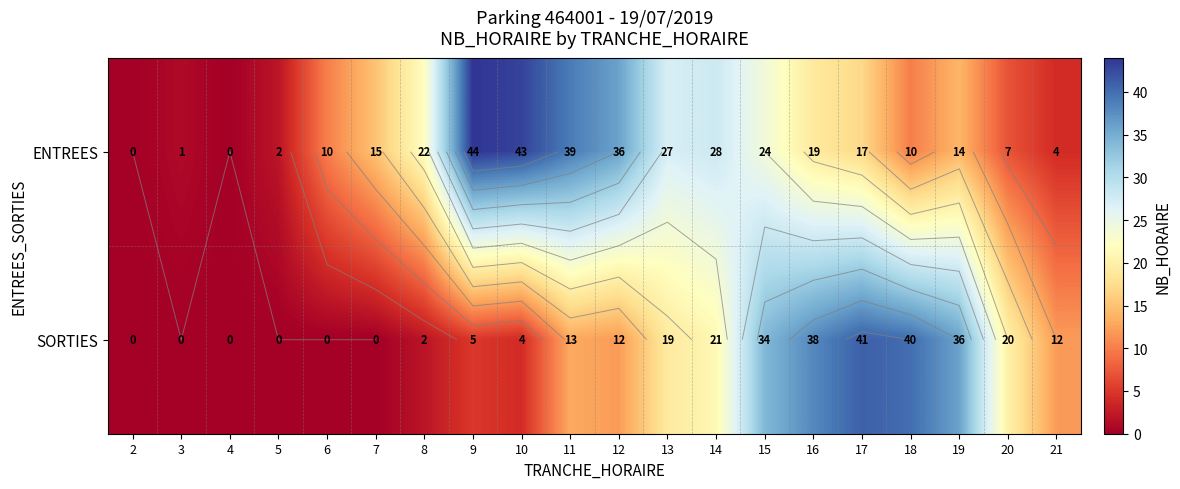

Rank the series at 4 from highest to lowest value.

ENTREES, SORTIES